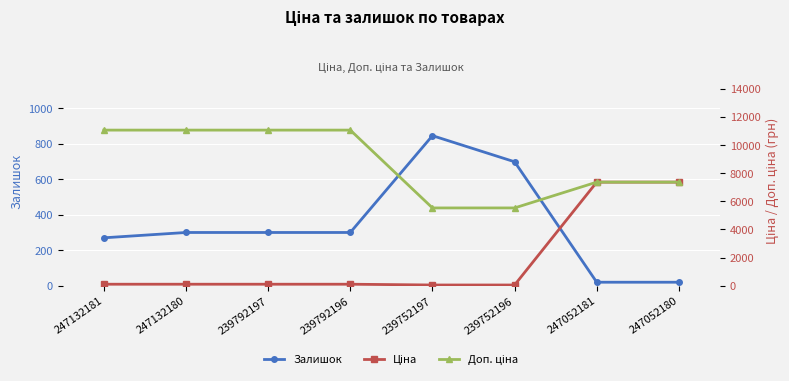

Reading left to right, extract all data points from this chart.

Залишок: 270.0	300.0	300.0	300.0	845.0	698.0	20.0	20.0
Ціна: 110.5	110.5	110.5	110.5	55.3	55.3	7360.2	7360.2
Доп. ціна: 11055.0	11055.0	11055.0	11055.0	5528.0	5528.0	7360.2	7360.2